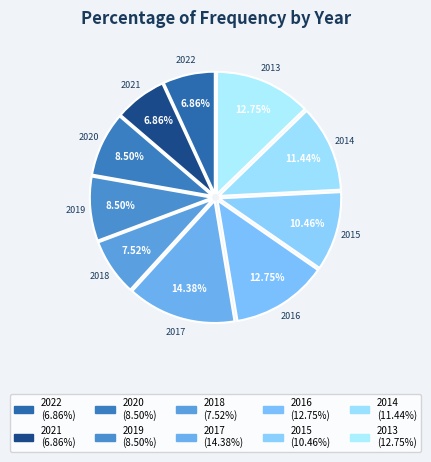

Count the number of slices in the pie.

10